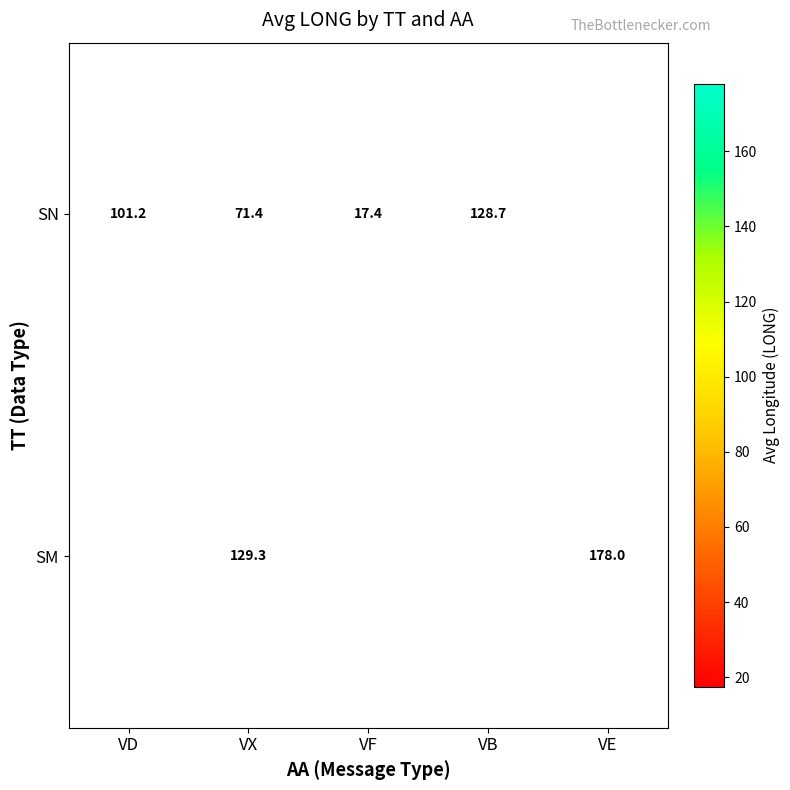

Rank the series at VX from lowest to highest value.

SN, SM